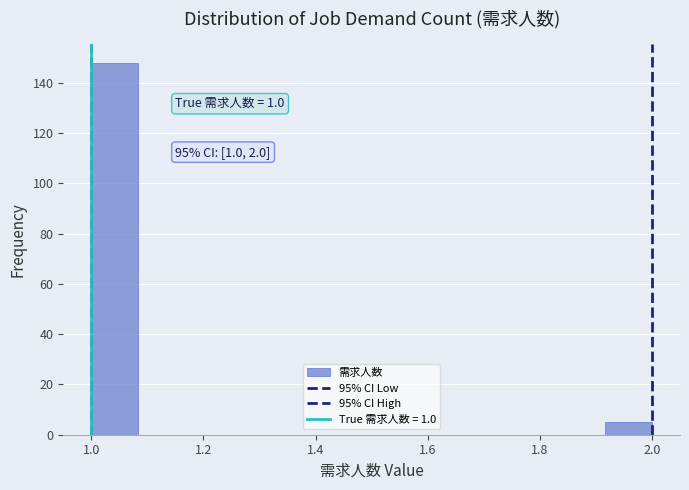

Over which range of the x-axis is the bar tallest?

1.00 to 1.08